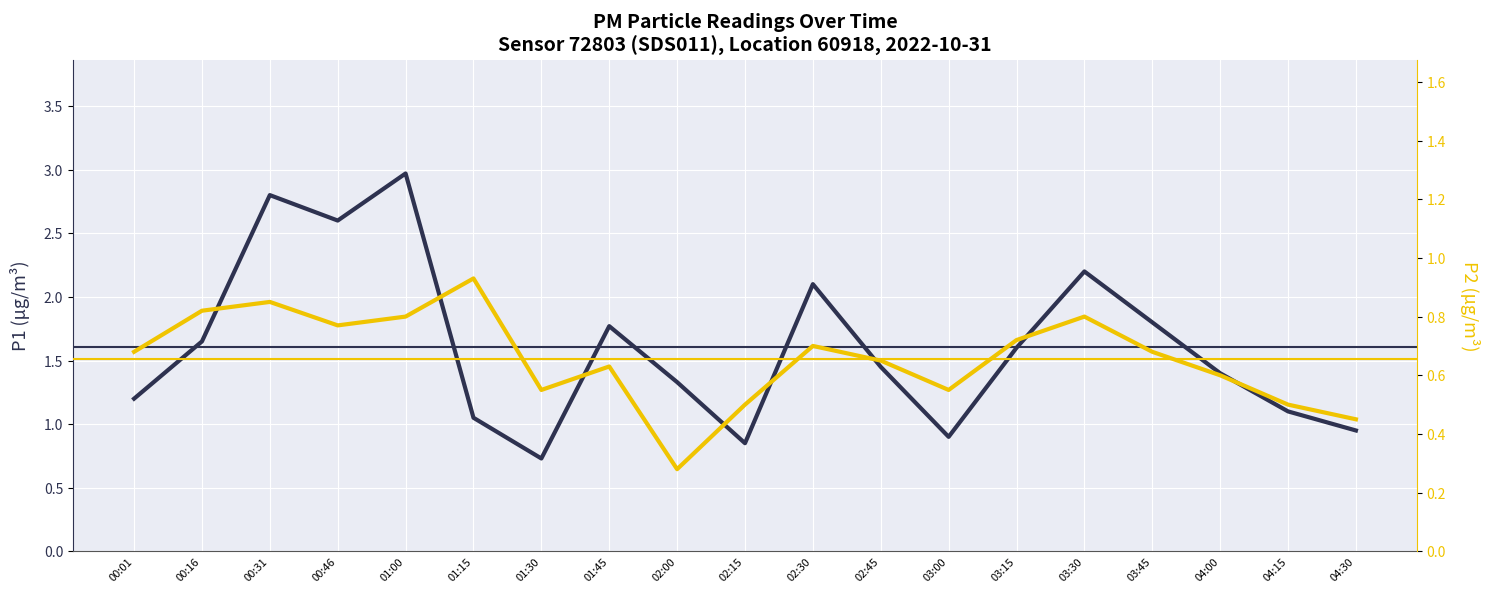

How many distinct data groups are displayed?

2